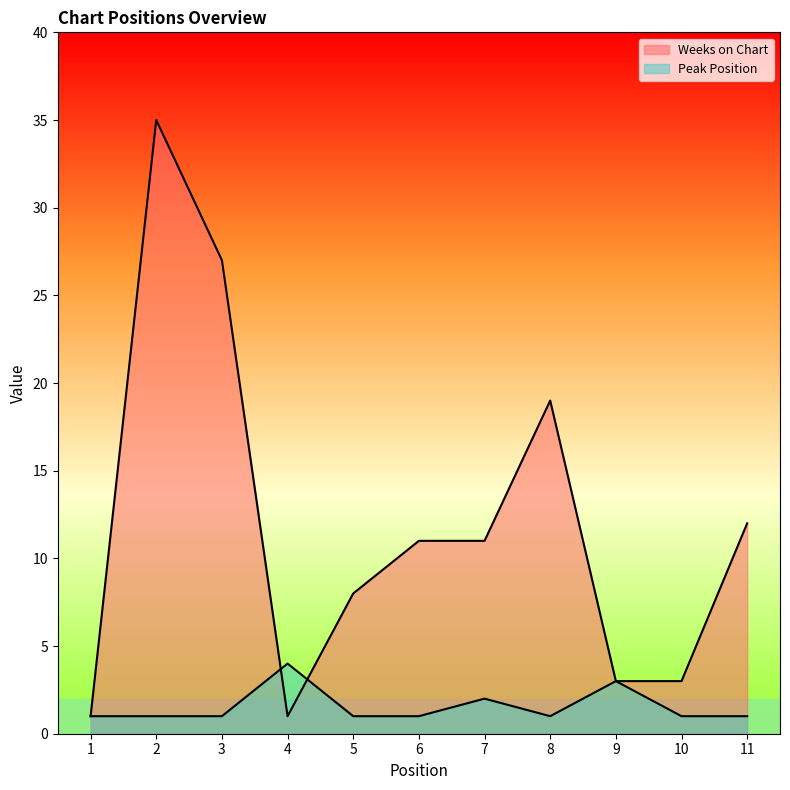

Count the Peak Position values in the range 1 to 2.

9